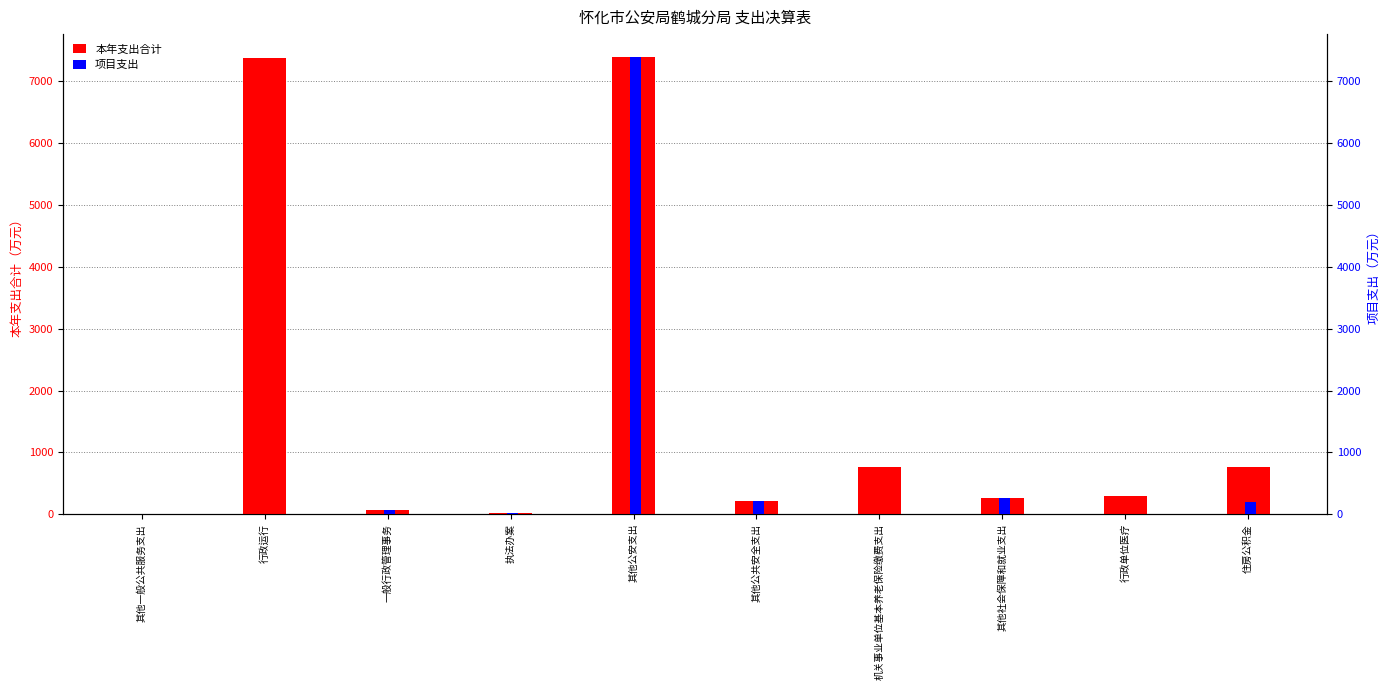

Where does the 本年支出合计 series first go above 288?

行政运行